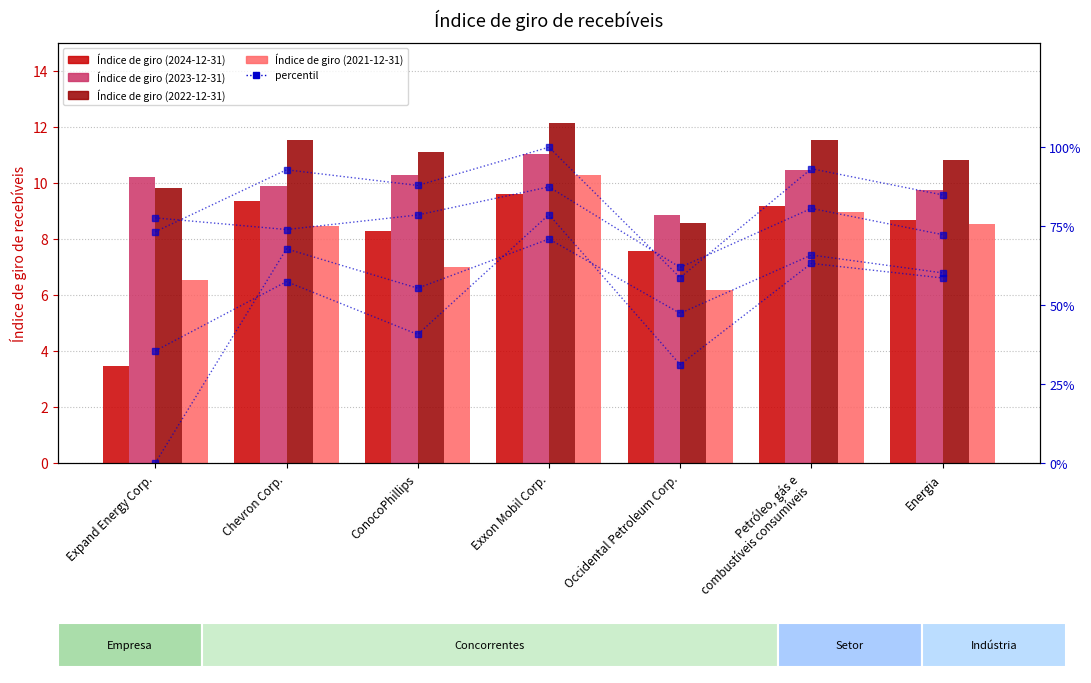

What is the greatest value displayed?

100.0